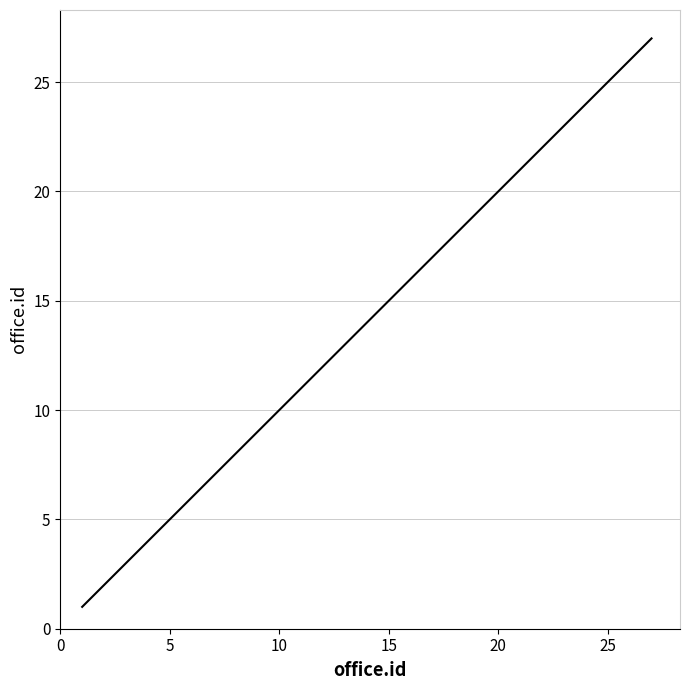

How many values are below 13?

10